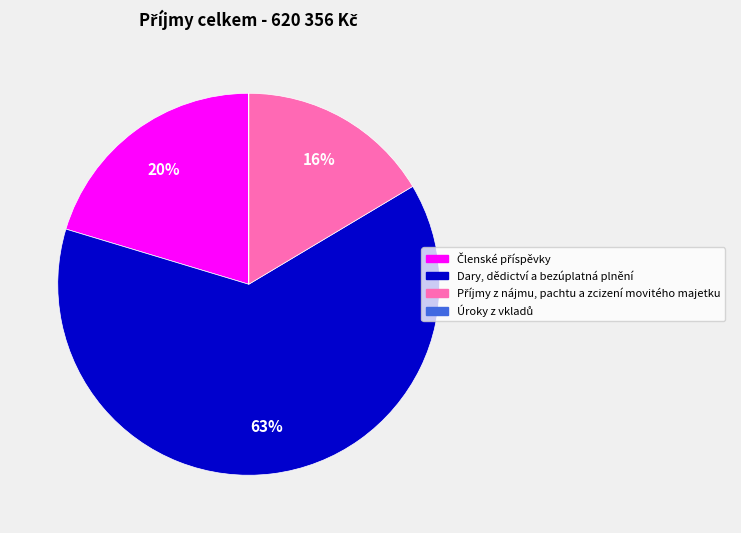

Which slice is the largest?

Dary, dědictví a bezúplatná plnění